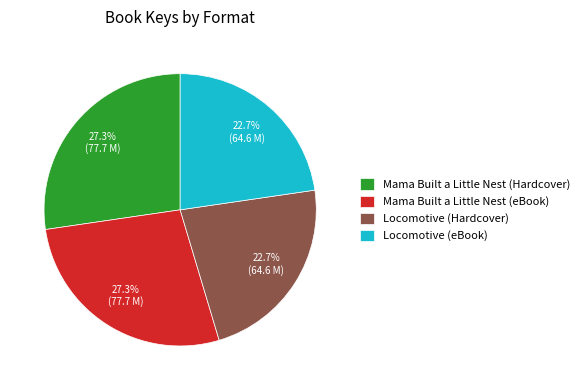

Is there any slice that represents more than half of the pie?

No